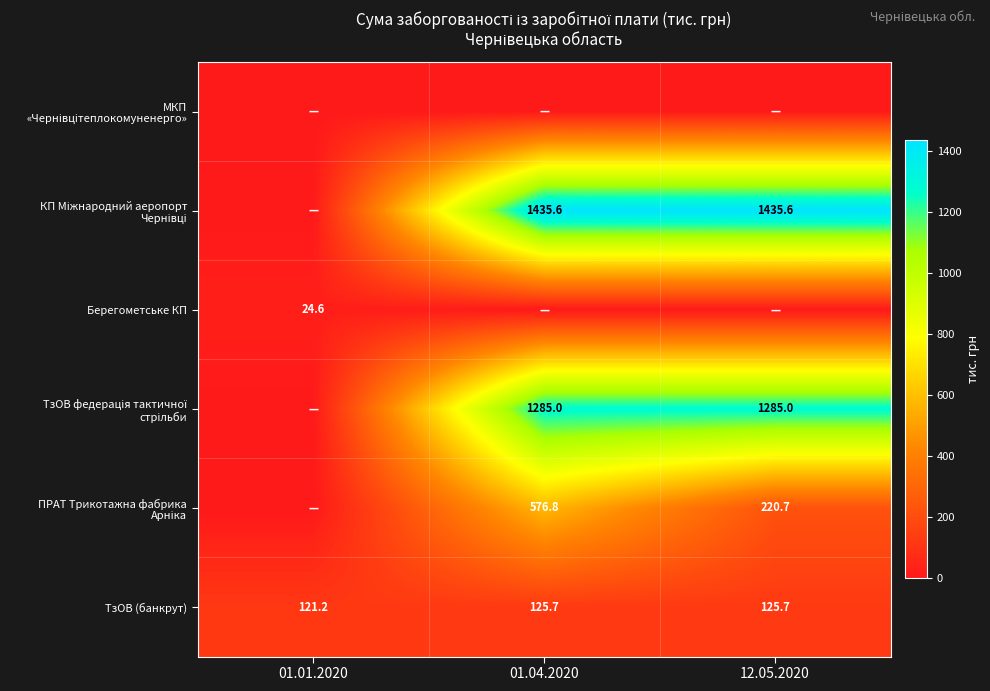

The value of ТзОВ (банкрут) at 12.05.2020 is 56.8. True or false?

False